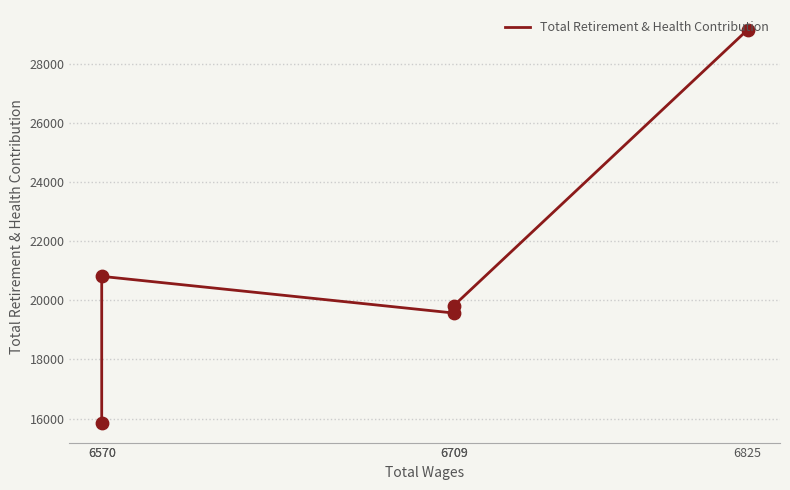

Between 6709 and 6709, which is larger?

6709